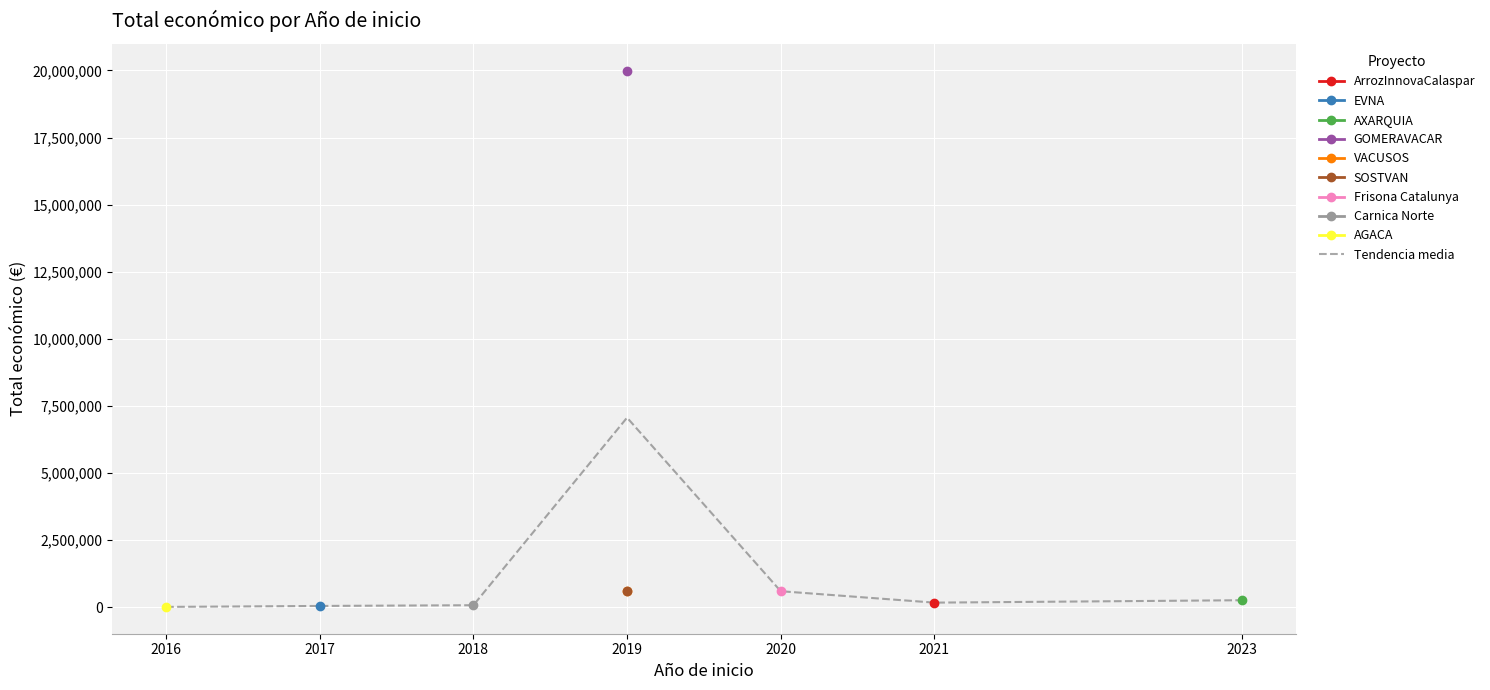

Which label corresponds to the largest value in the chart?

2019